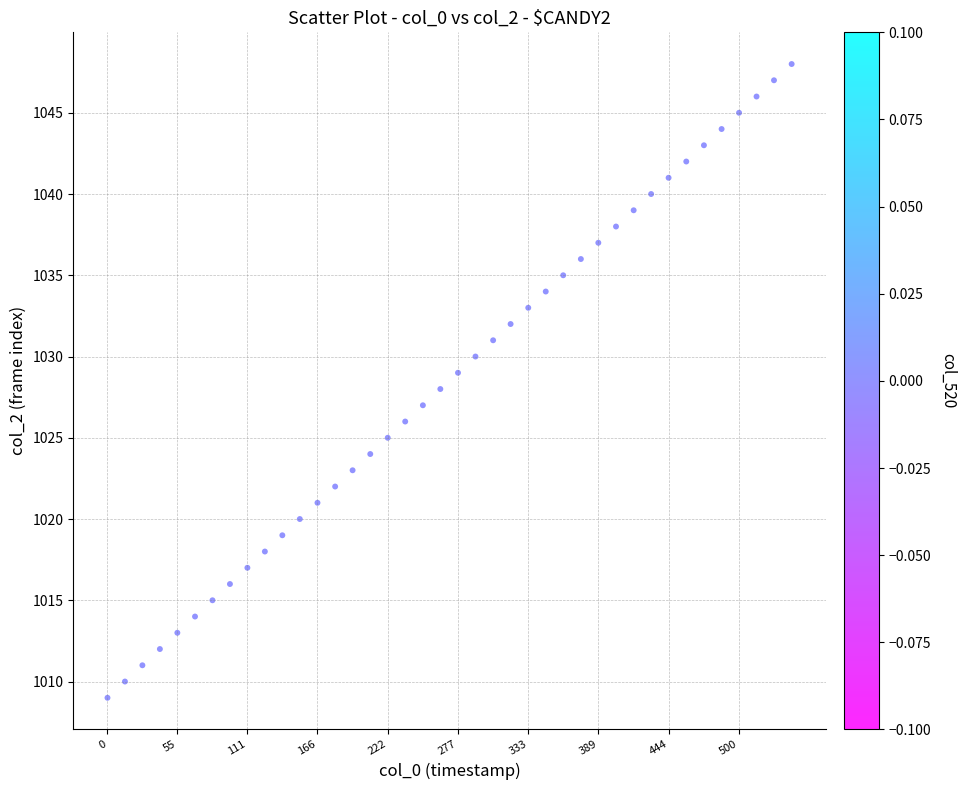

What is the range of Y values (max minus min)?

39